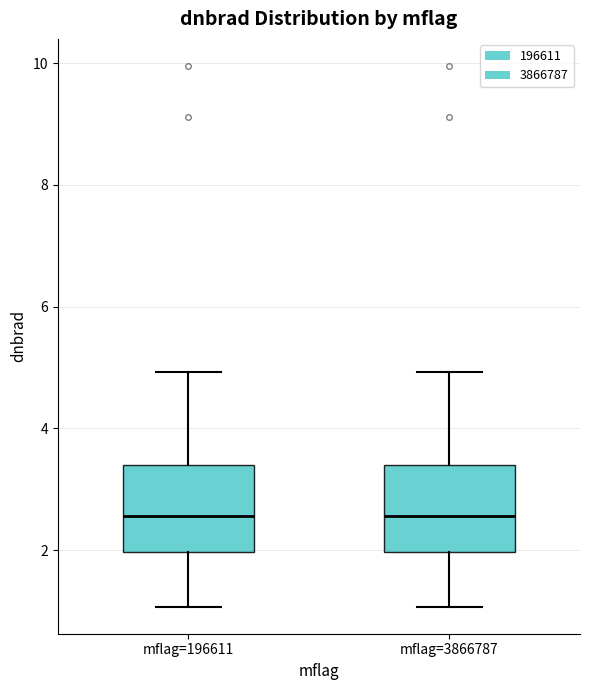

Reading left to right, read every box against the y-axis: the position of its median line, the range the box covers, and the ends of its whiskers. The values are not printed on the chart, so give them approximately, as read against the axis.

mflag=196611: median 2.6, box 2.0 to 3.4, whiskers 1.0 to 5.0
mflag=3866787: median 2.6, box 2.0 to 3.4, whiskers 1.0 to 5.0